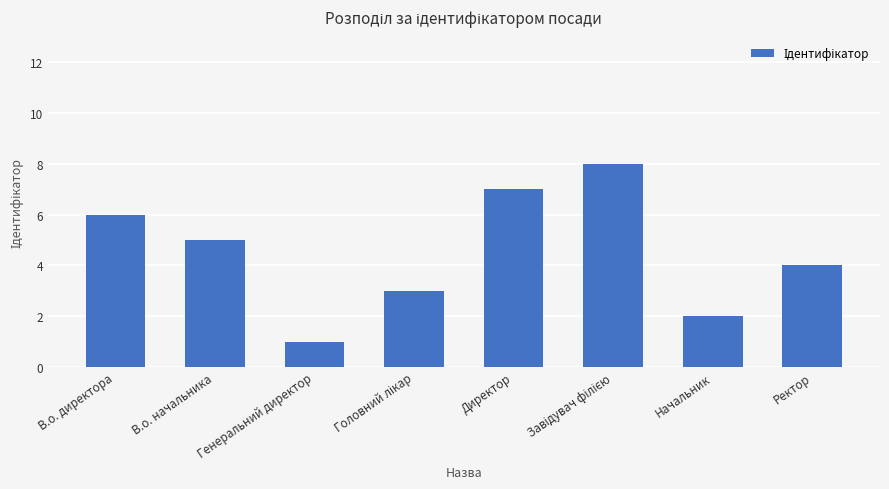

What is the minimum value shown in the chart?

1